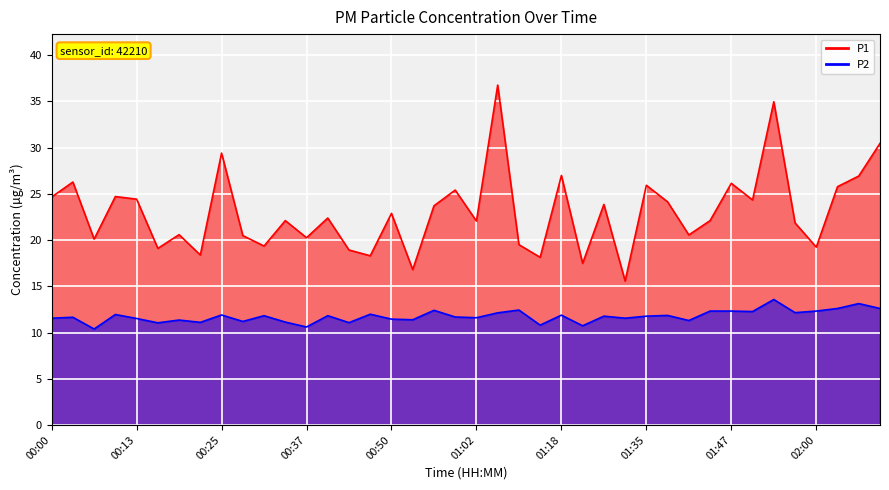

What is the highest value of the P1 series?

36.8